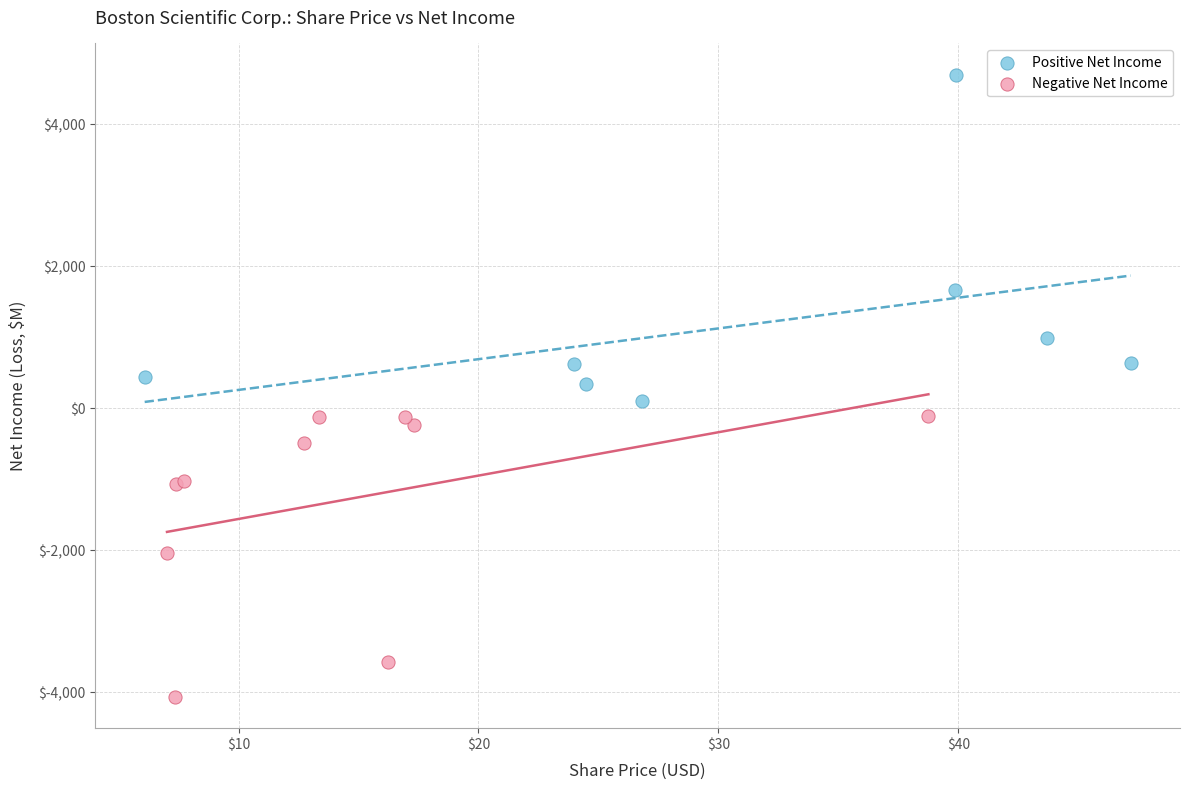

Which series reaches the maximum Y coordinate?

Positive Net Income